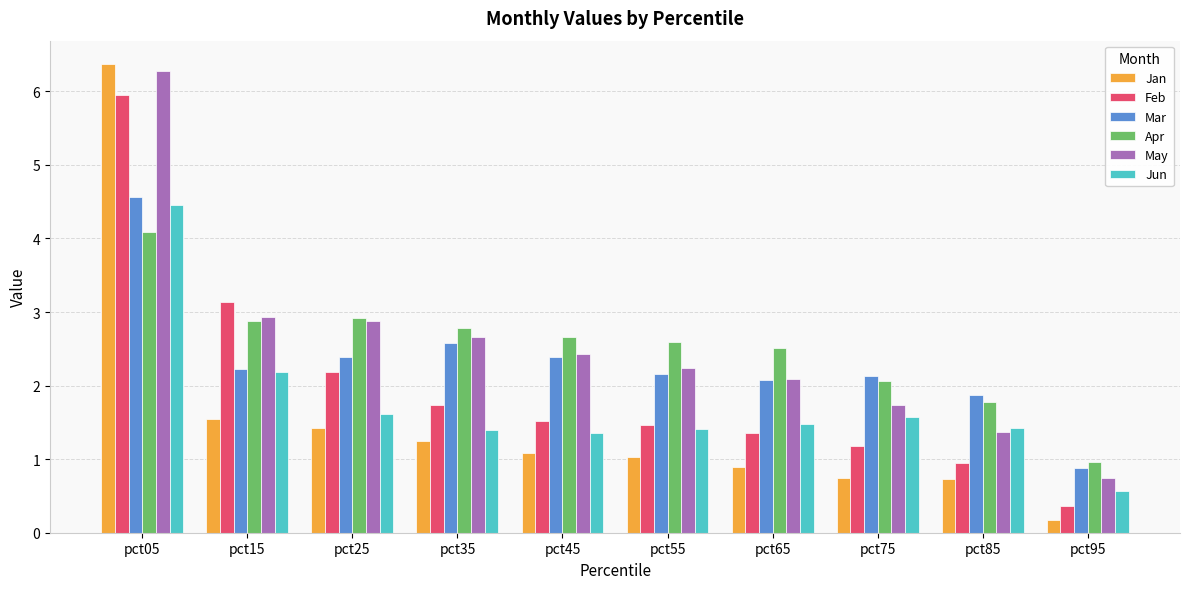

What is the difference between the Jun values at pct05 and pct85?

3.0